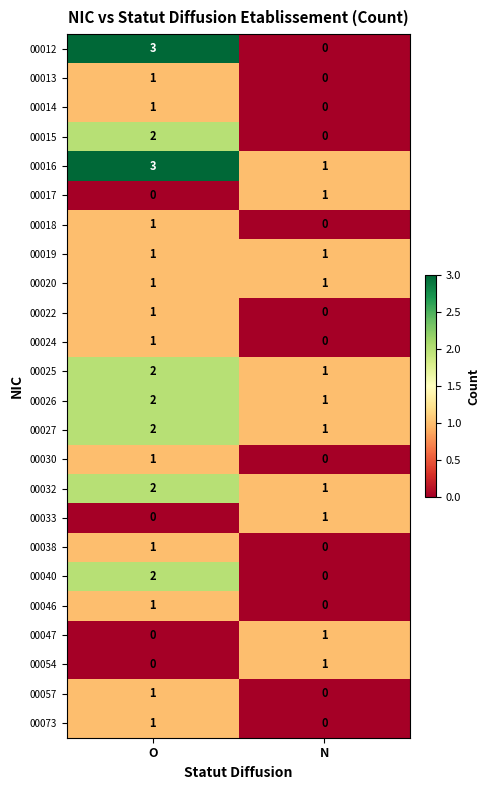

What is the total value across all series at N?

11